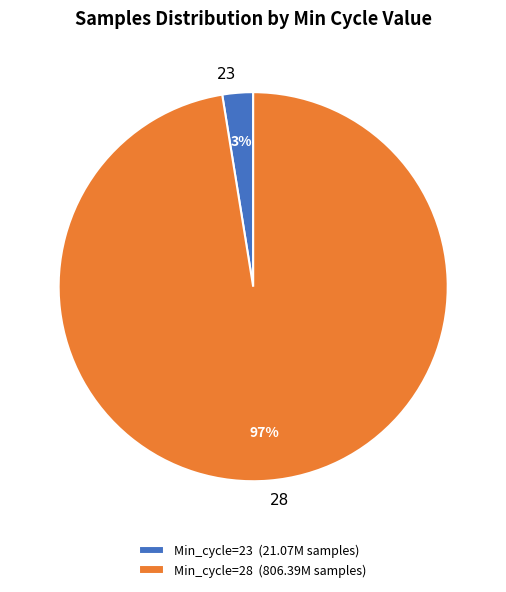

Does any single category account for the majority?

Yes